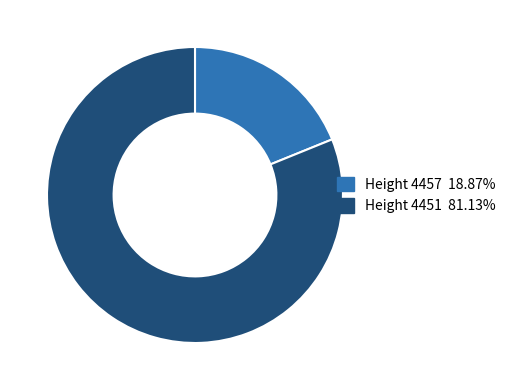

What is the ratio of the value at Height 4451 81.13% to the value at Height 4457 18.87%?

4.3